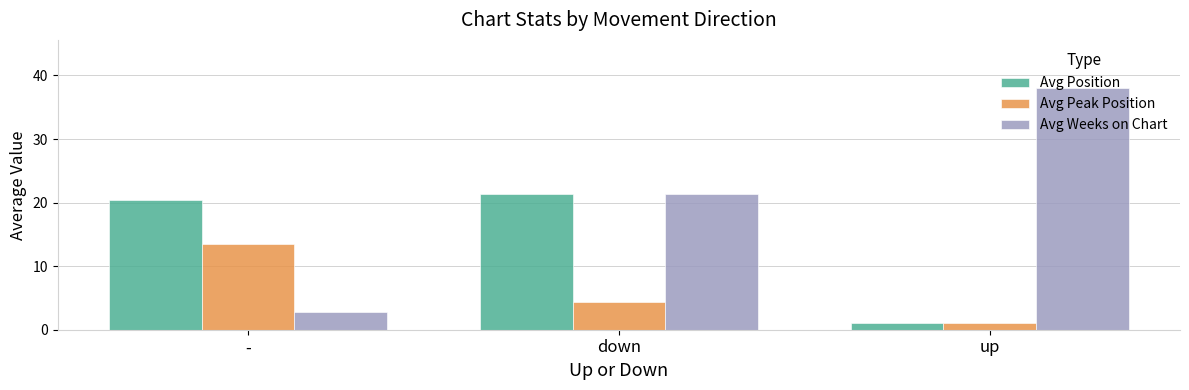

Reading left to right, list all the values displayed in this chart.

Avg Position: 20.4	21.4	1.0
Avg Peak Position: 13.5	4.4	1.0
Avg Weeks on Chart: 2.7	21.4	38.0